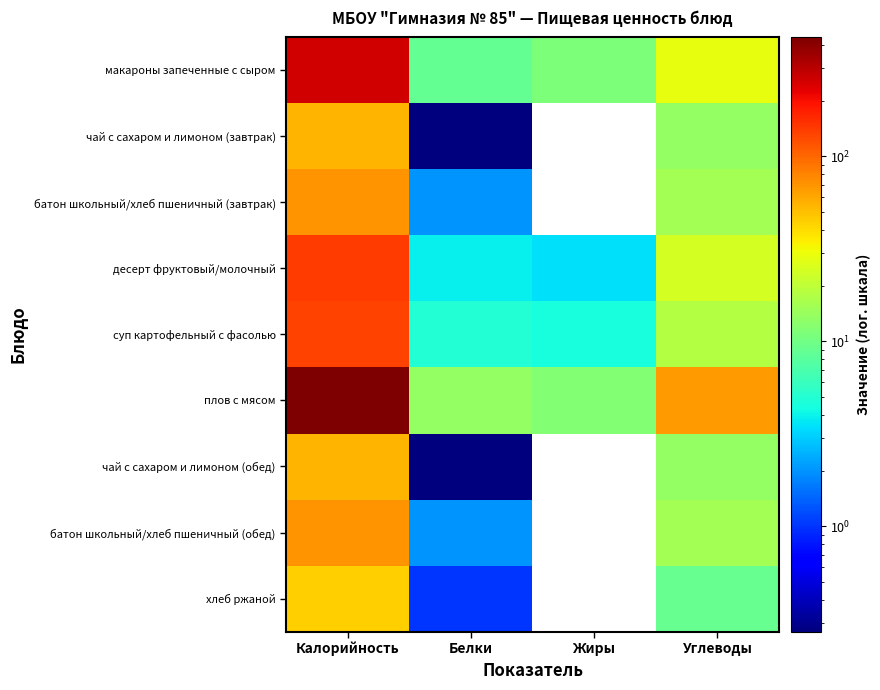

What is the difference between the second highest and second lowest values in the макароны запеченные с сыром series?

18.0